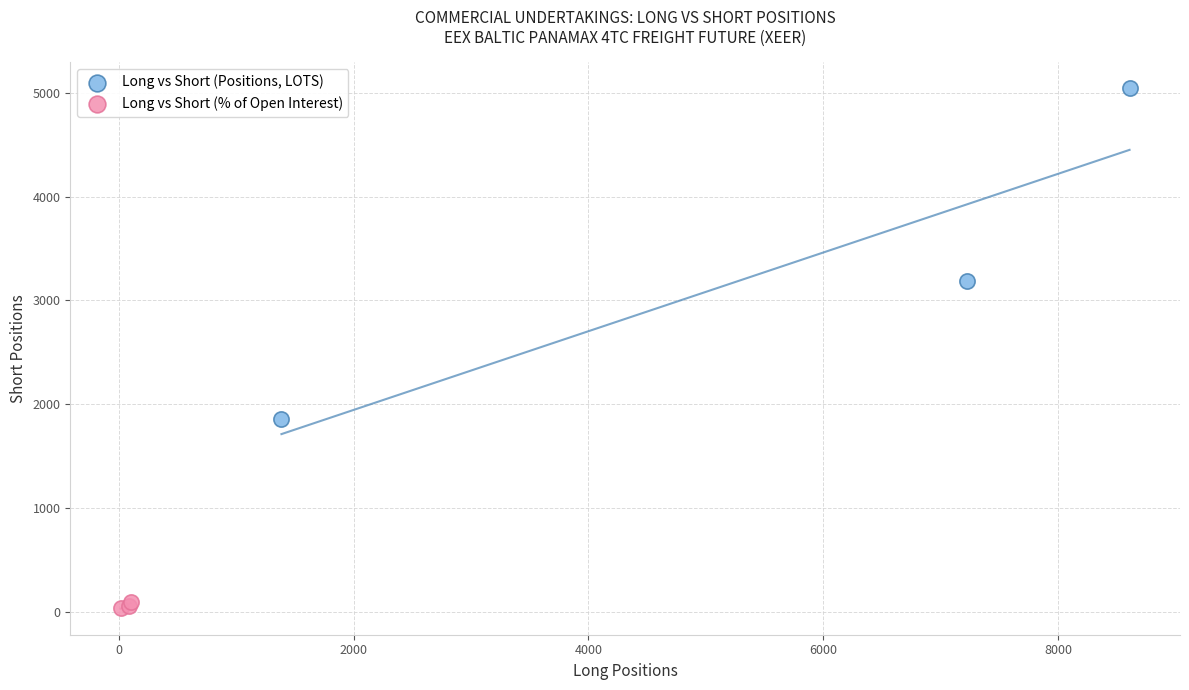

Which series contains the highest Y value?

Long vs Short (Positions, LOTS)